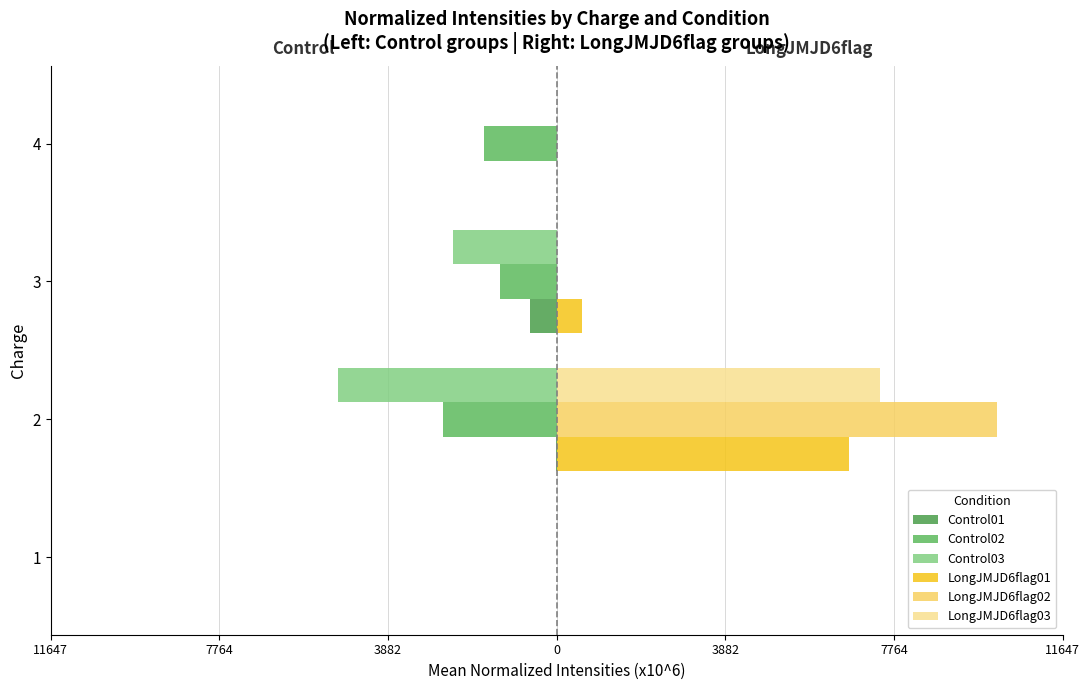

What is the lowest value of the Control01 series?

-608.2